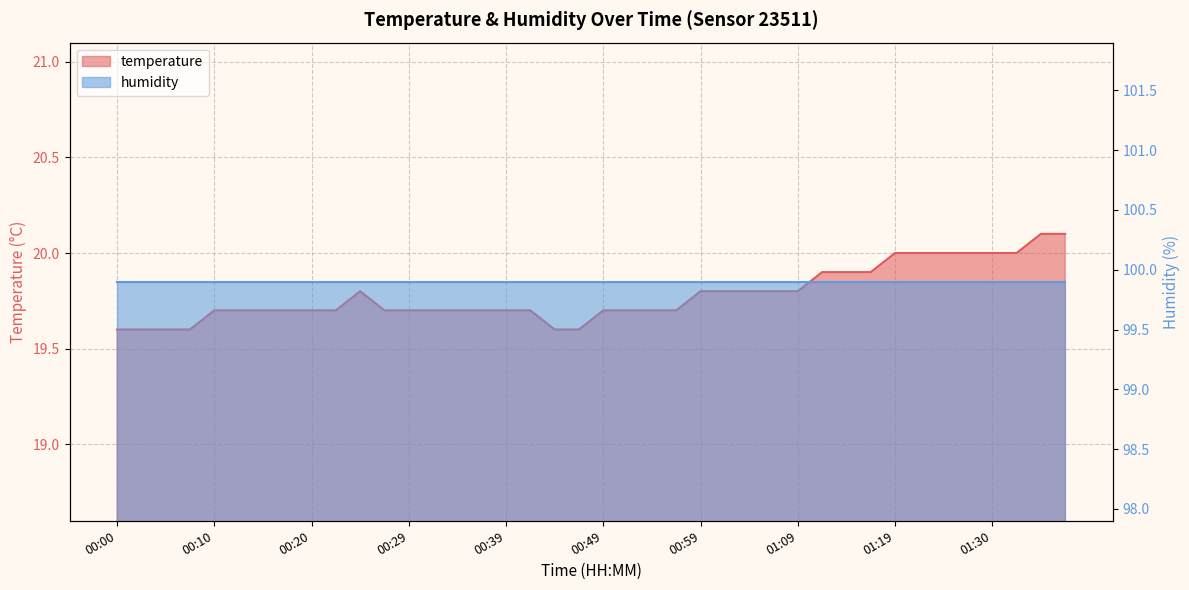

True or false: the data has more than 2 interior local peaks.

False